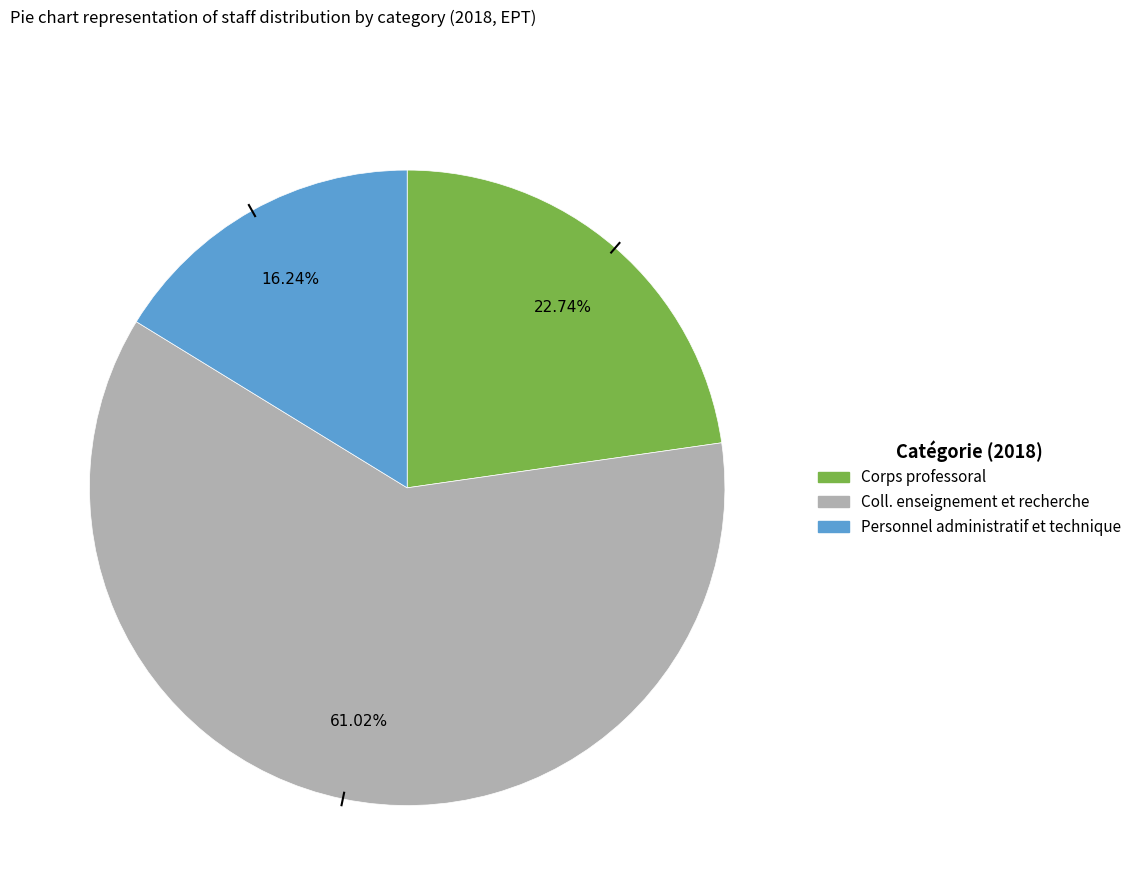

Rank the categories by value from highest to lowest.

Coll. enseignement et recherche, Corps professoral, Personnel administratif et technique